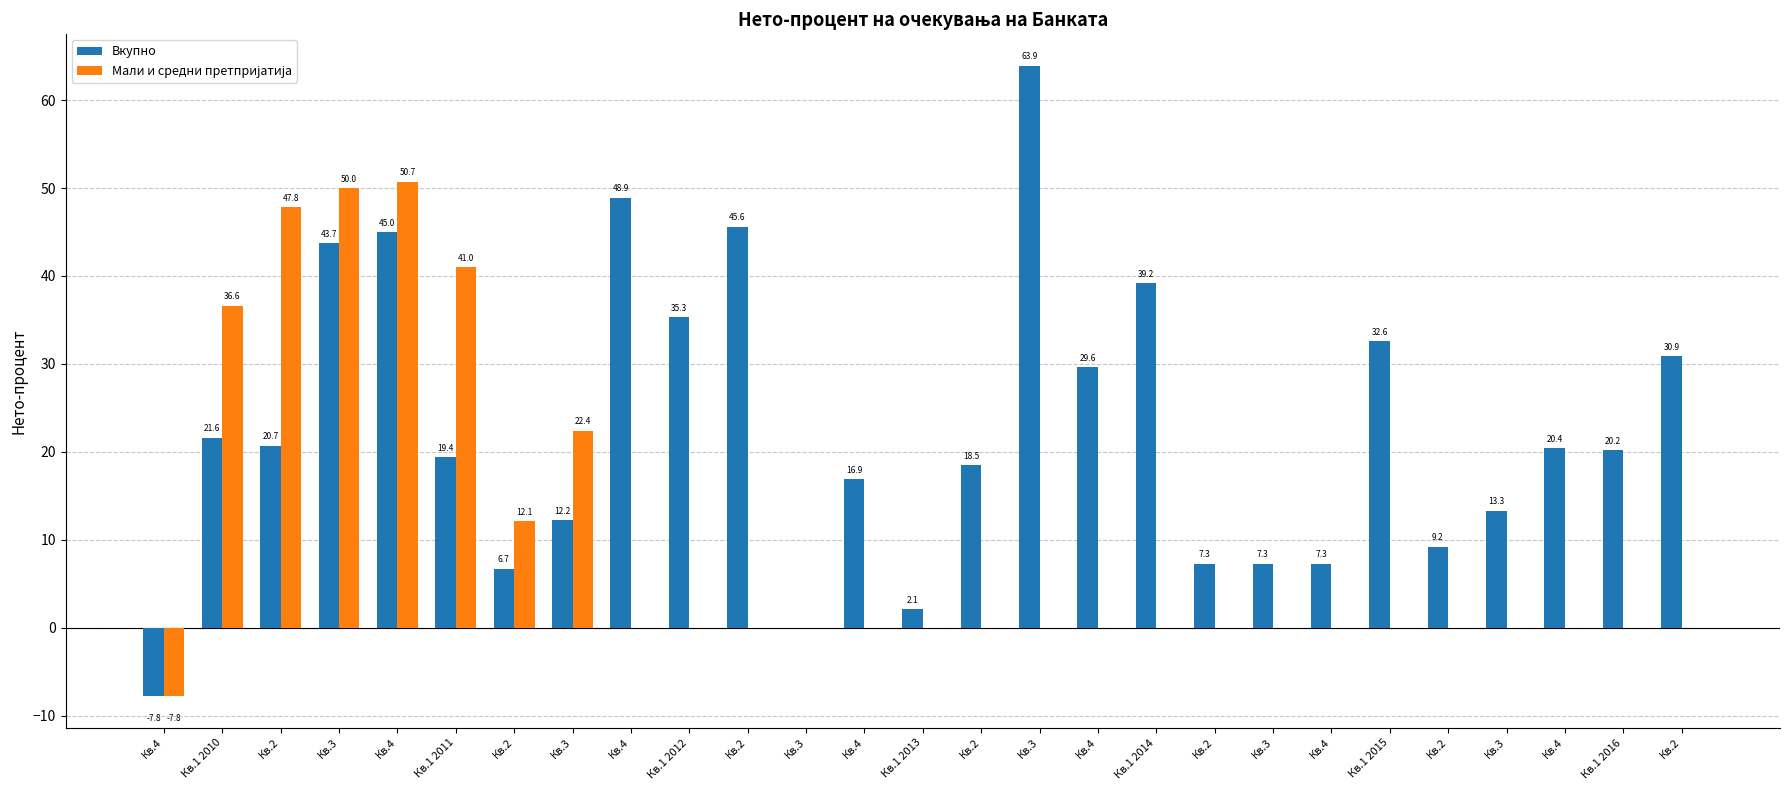

Is it true that Мали и средни претпријатија equals 25.6 at Кв.2?

False